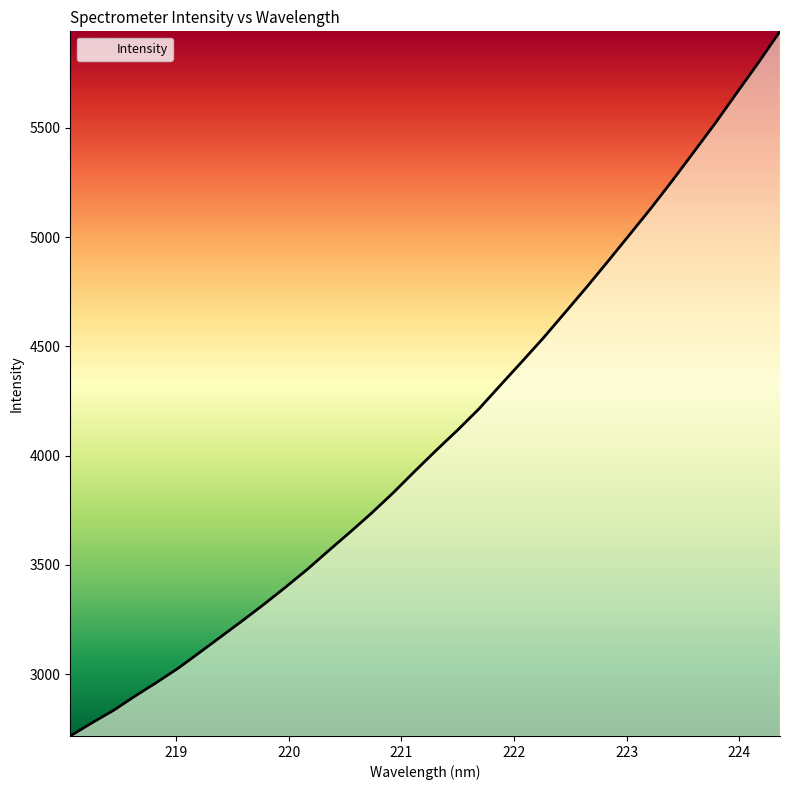

How many series are shown in this chart?

1